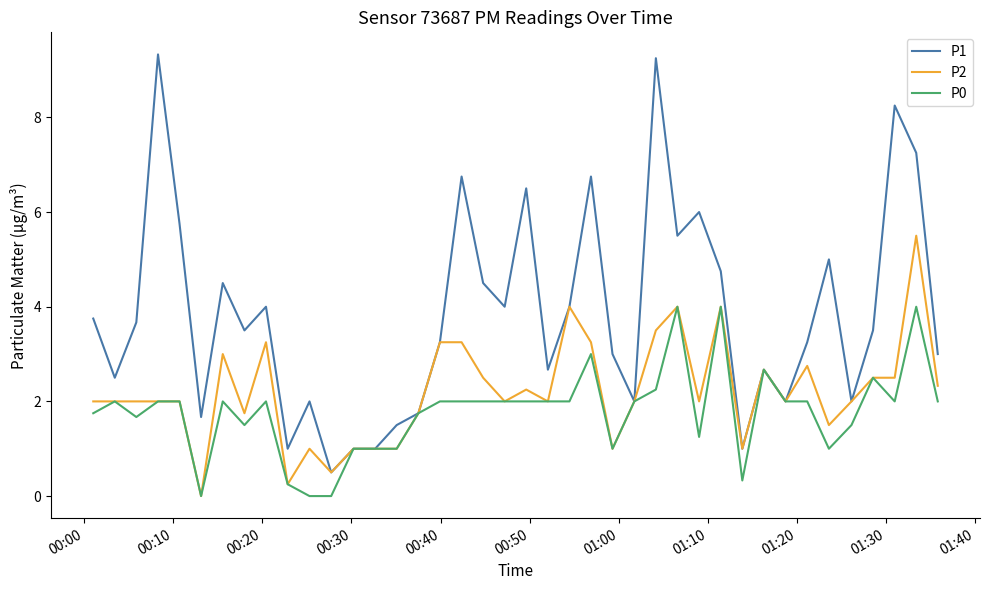

Which series has the largest range (max minus min)?

P1